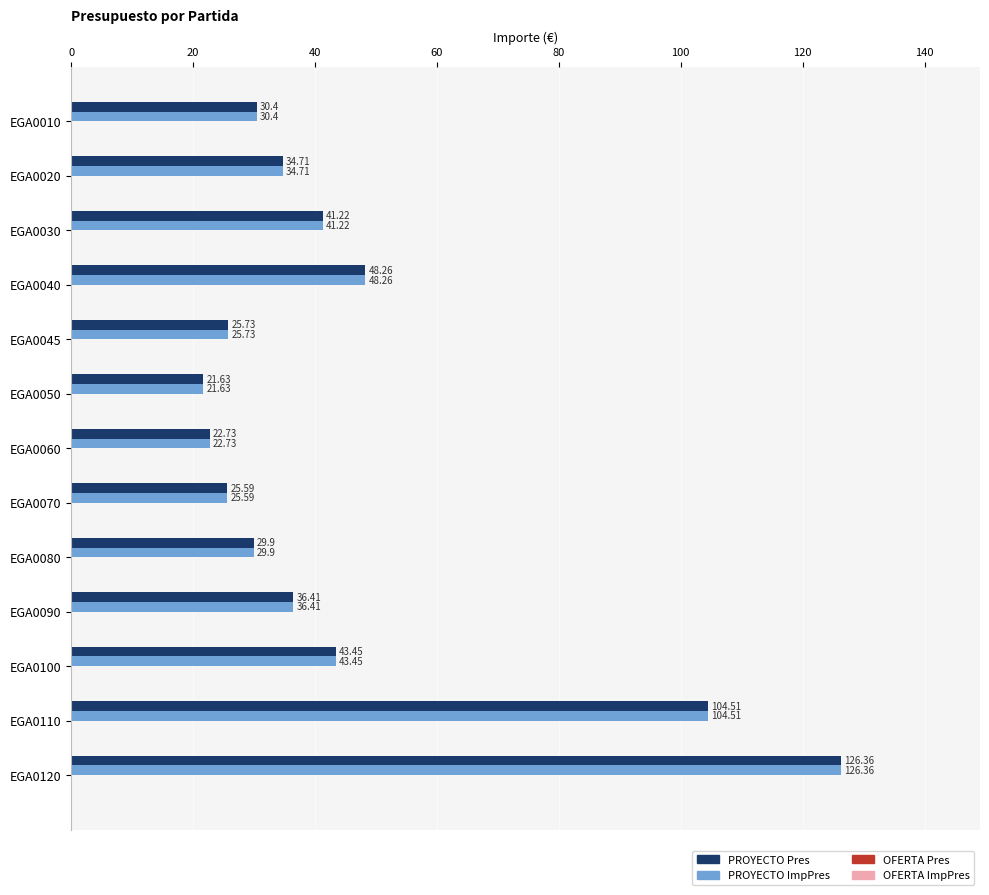

At which category is the sum across all series the highest?

EGA0120